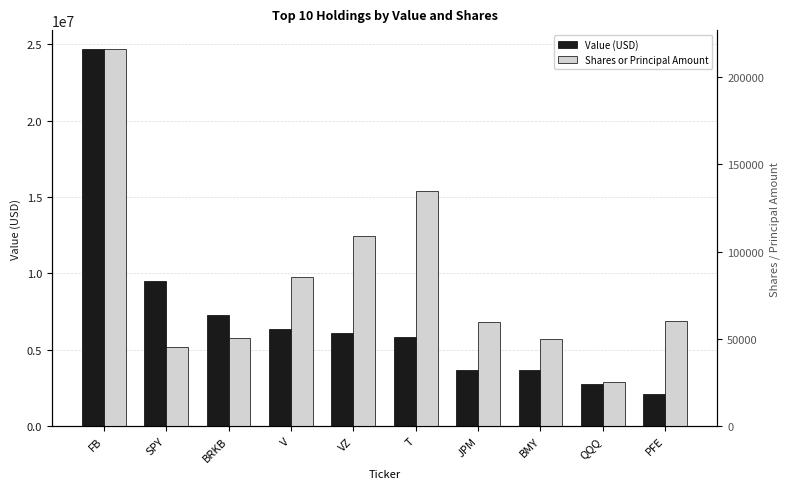

What is the difference between the maximum and minimum values in the Shares or Principal Amount series?

190543